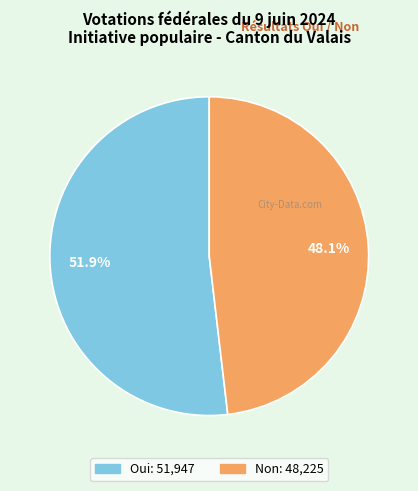

Is the sum of Non and Oui greater than half?

Yes